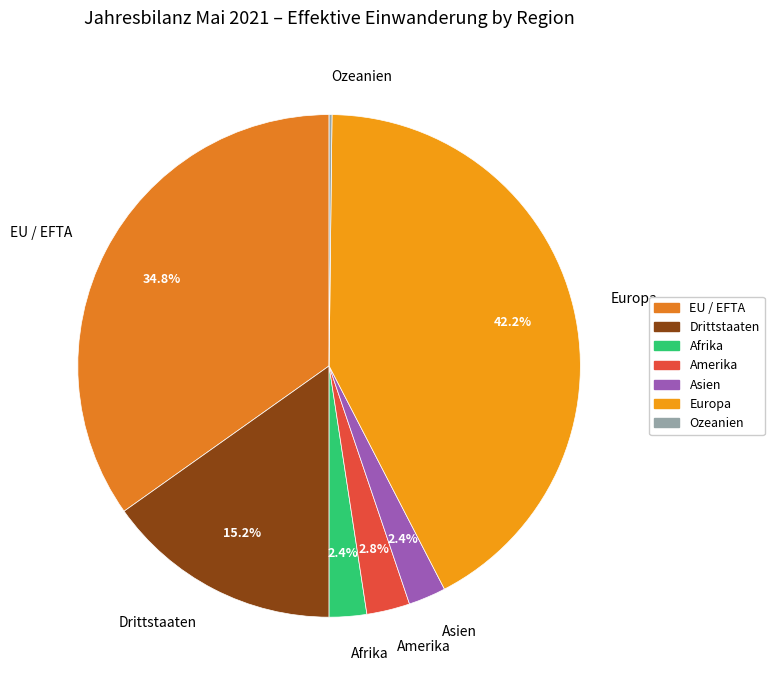

To the nearest percent, what is the difference between the largest and smallest slice percentages?

42%